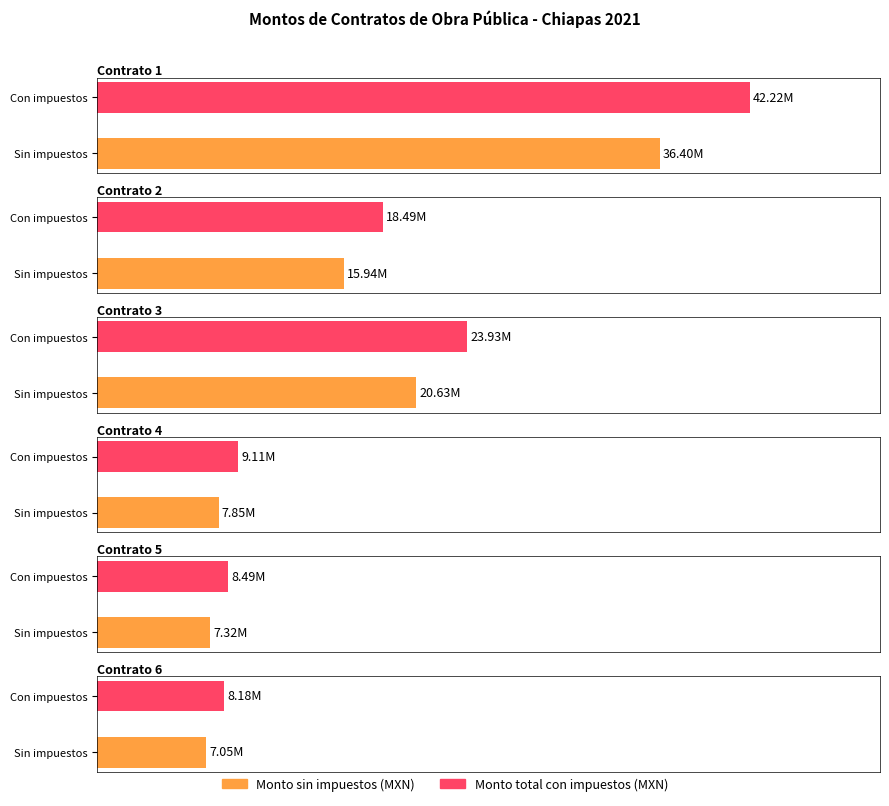

What is the spread (max minus min) of values at Contrato 3?

3300230.5